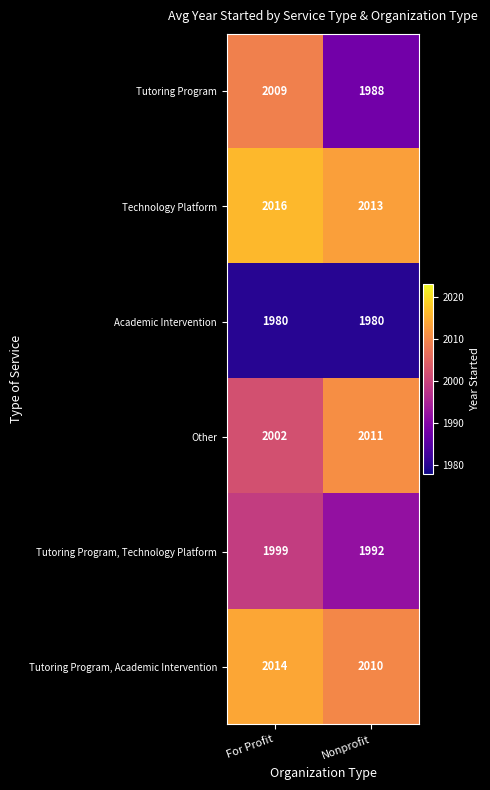

What is the maximum value shown in the chart?

2016